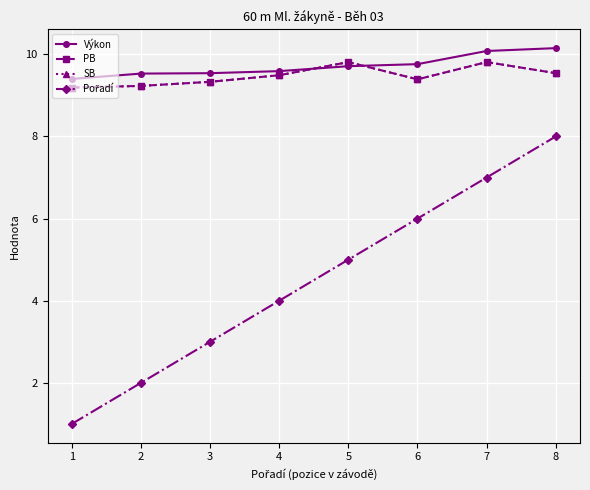

What is the maximum value shown in the chart?

10.2